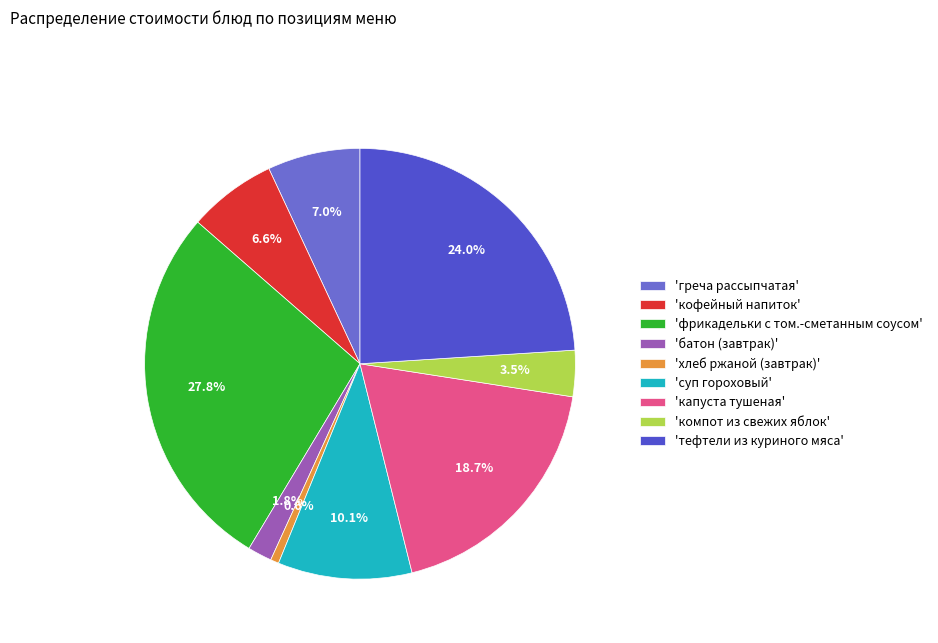

How many slices are in this pie chart?

9